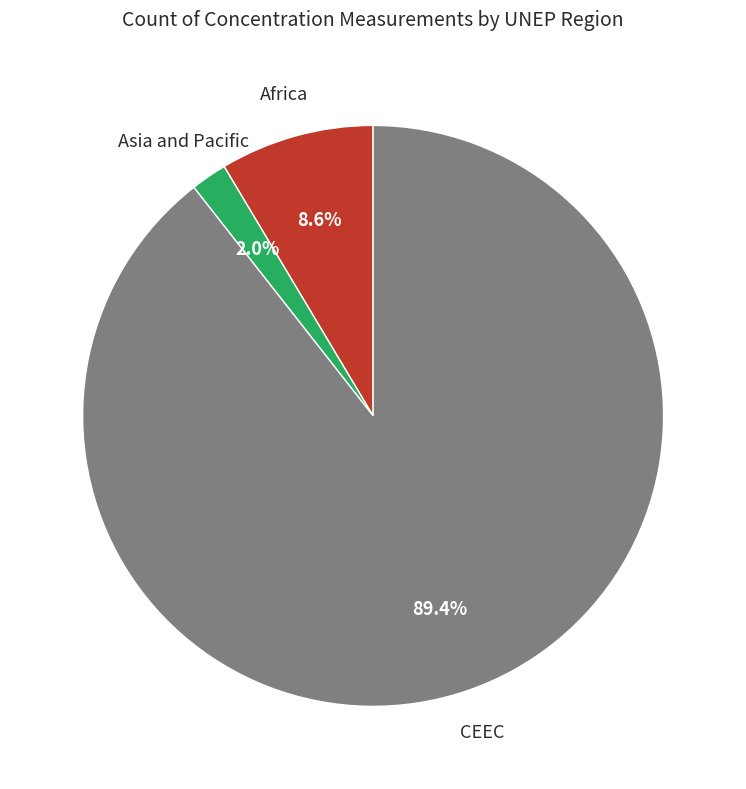

Is there a majority slice in this chart?

Yes